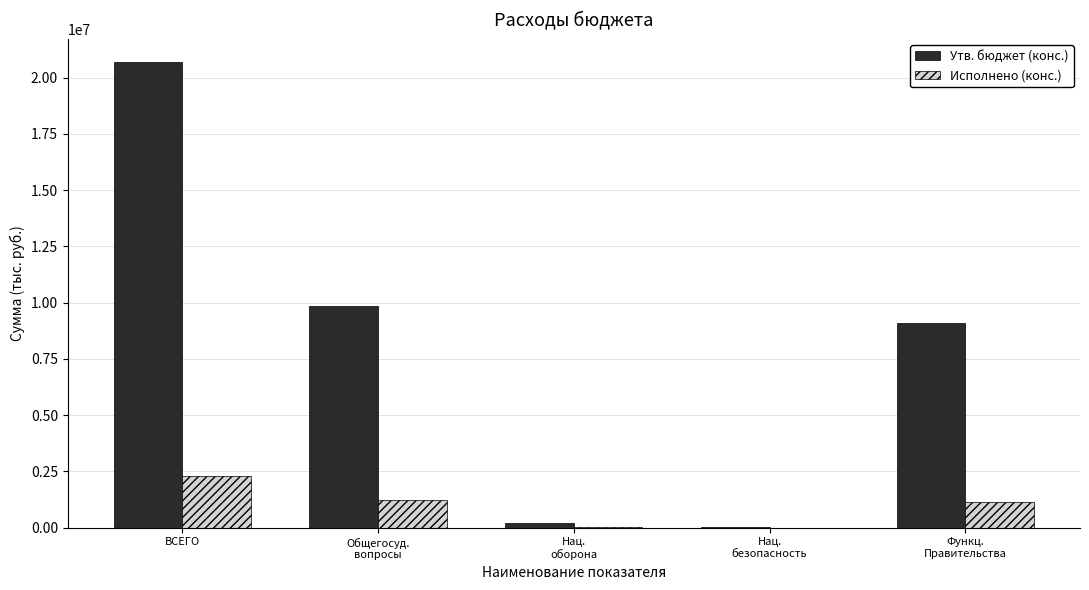

Is it true that Исполнено (конс.) equals 2283924.5 at ВСЕГО?

True